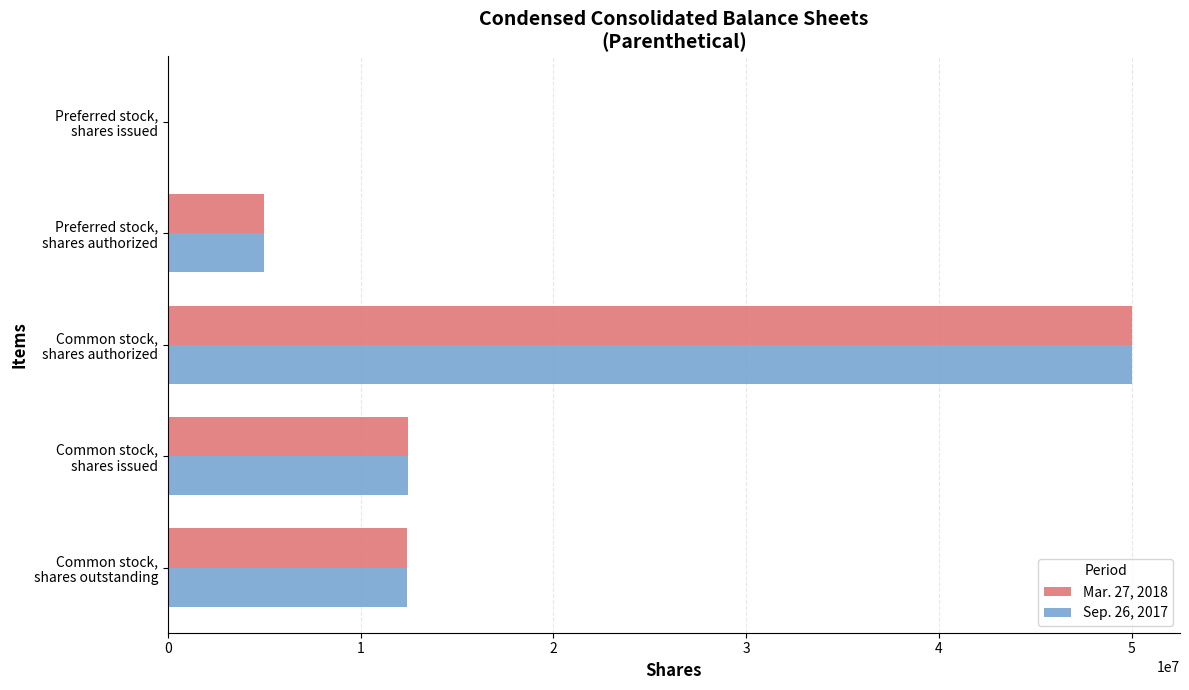

What are all the series names shown in the legend?

Mar. 27, 2018, Sep. 26, 2017